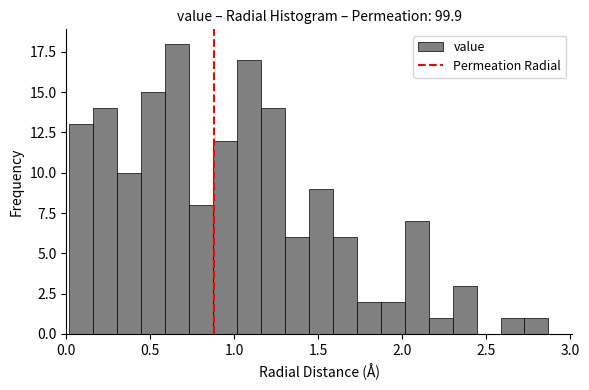

Read against the x-axis, roughly where is the centre of the tallest bar?

0.65